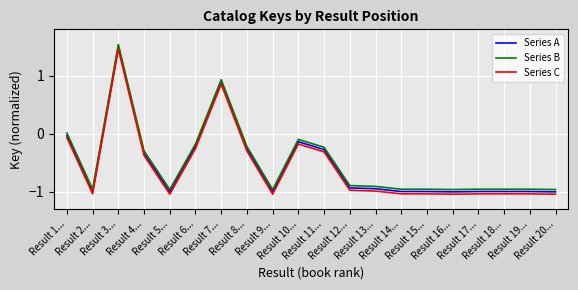

True or false: Series A and Series C intersect in this chart.

False